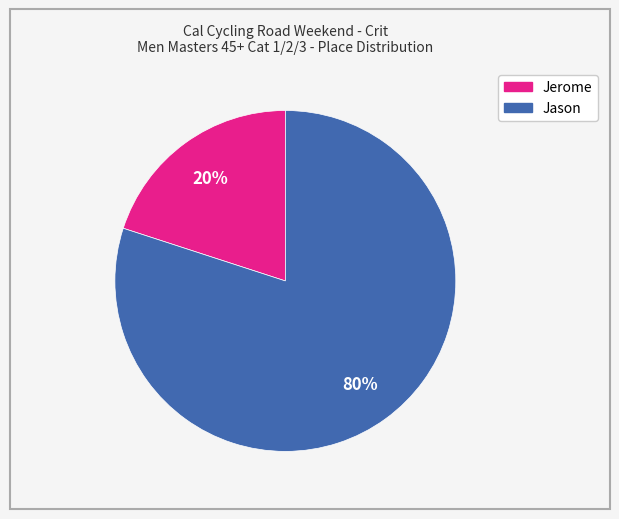

Which category accounts for the majority?

Jason